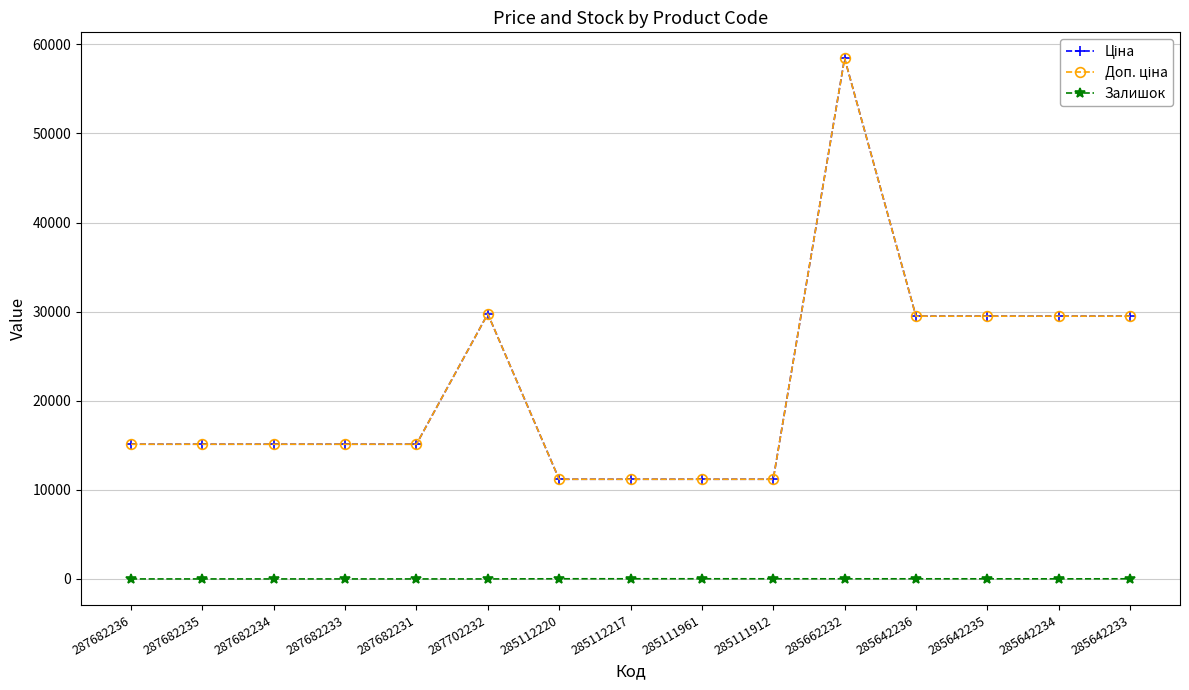

Is this an area chart (filled region under the line)?

No